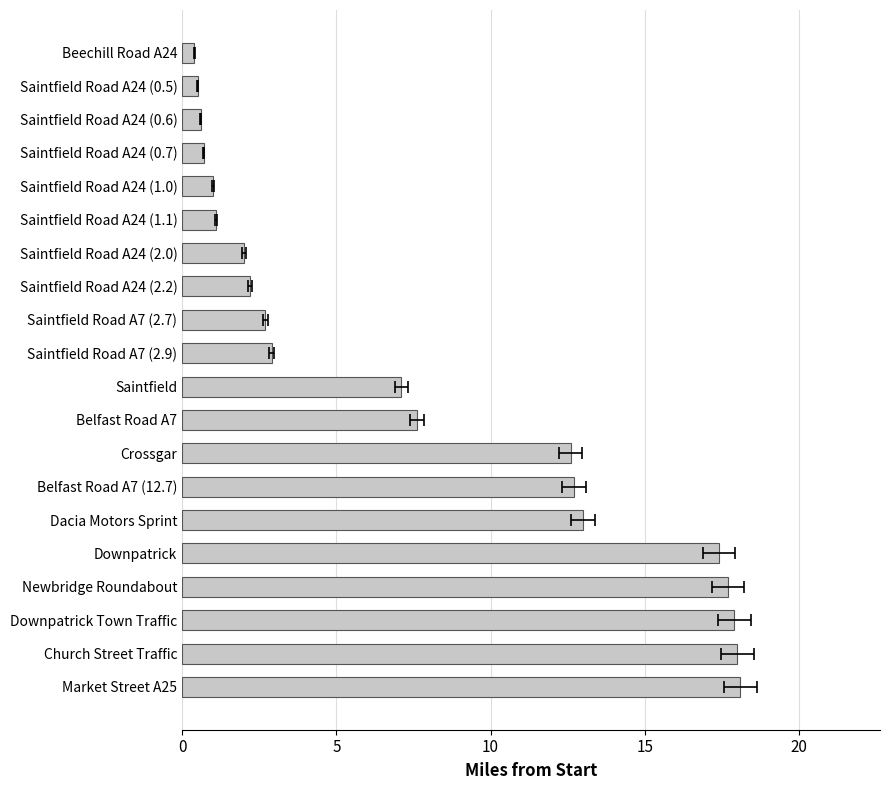

What is the smallest value displayed?

0.4